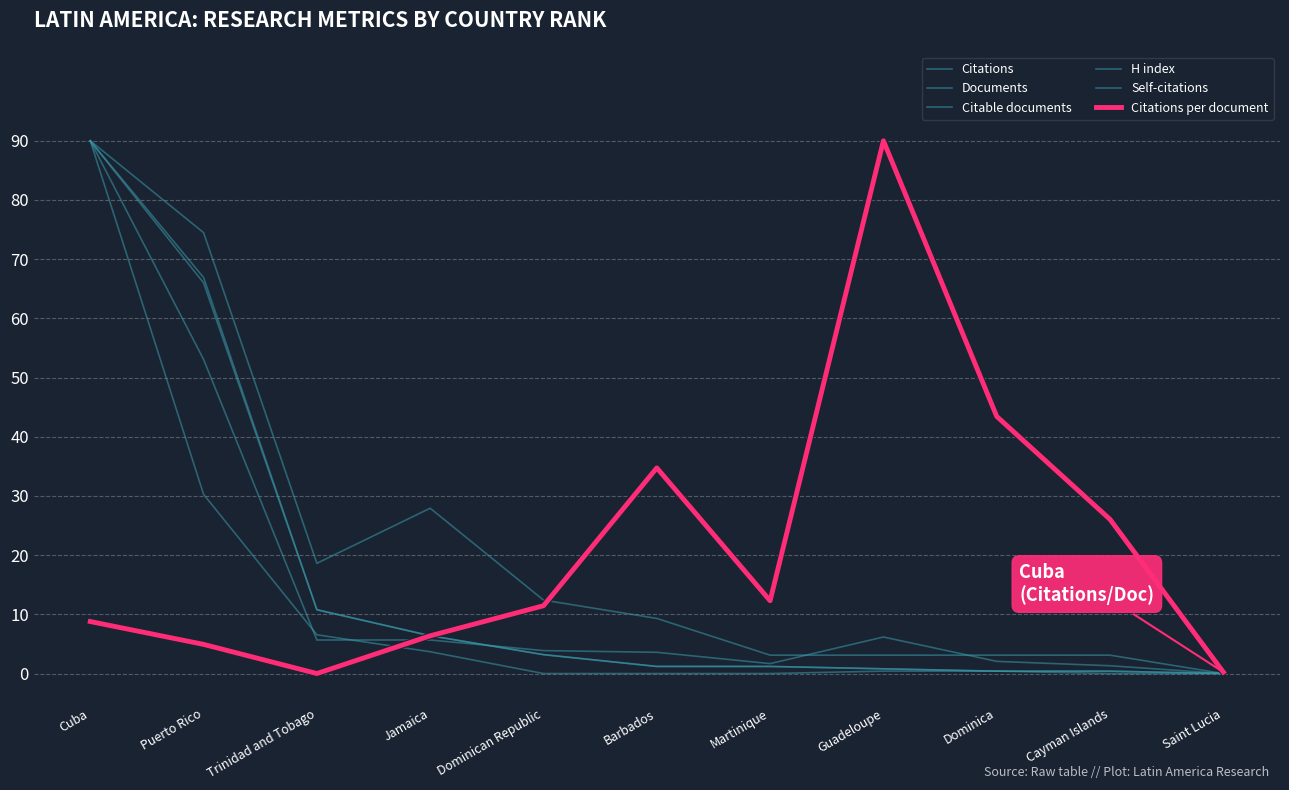

Does the chart display data point markers on the line(s)?

No